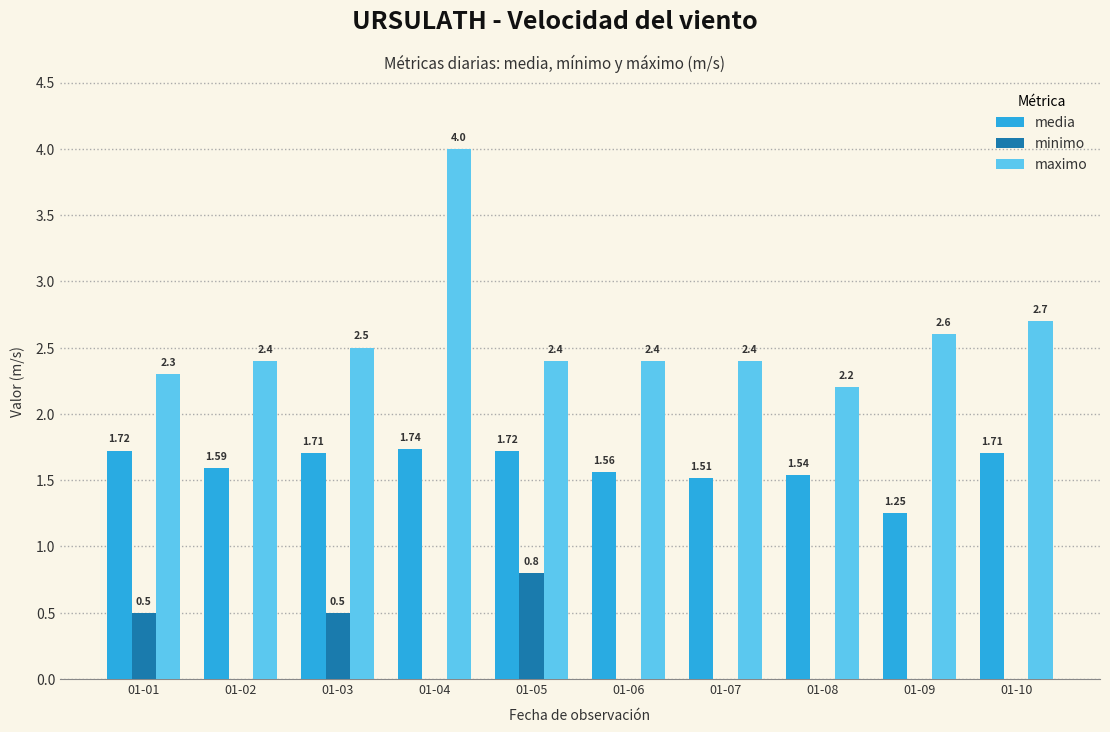

The minimo series shows 0.0 at 01-04. True or false?

True